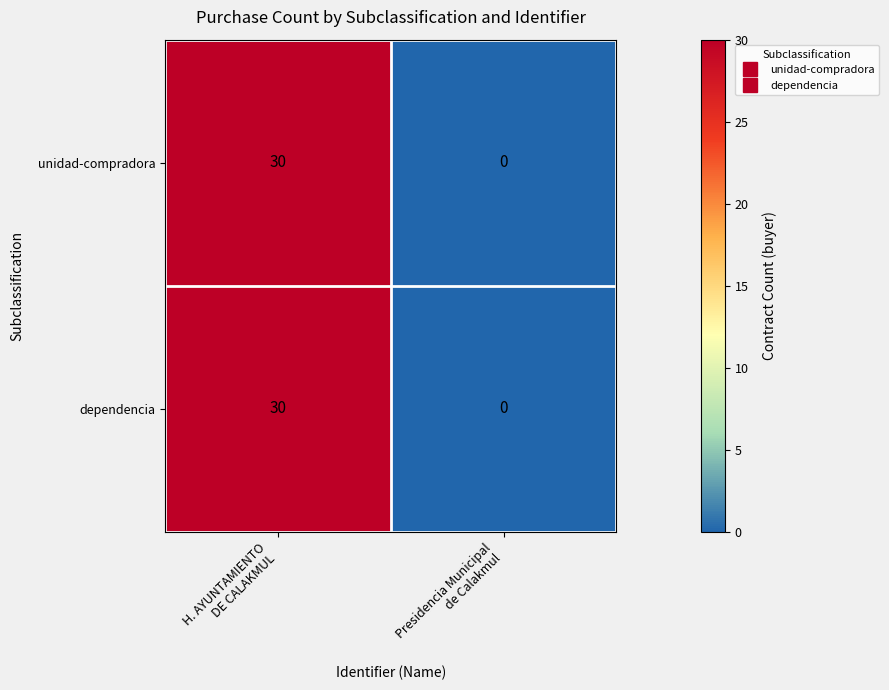

Reading left to right, transcribe all the data shown in this chart.

unidad-compradora: 30	0
dependencia: 30	0